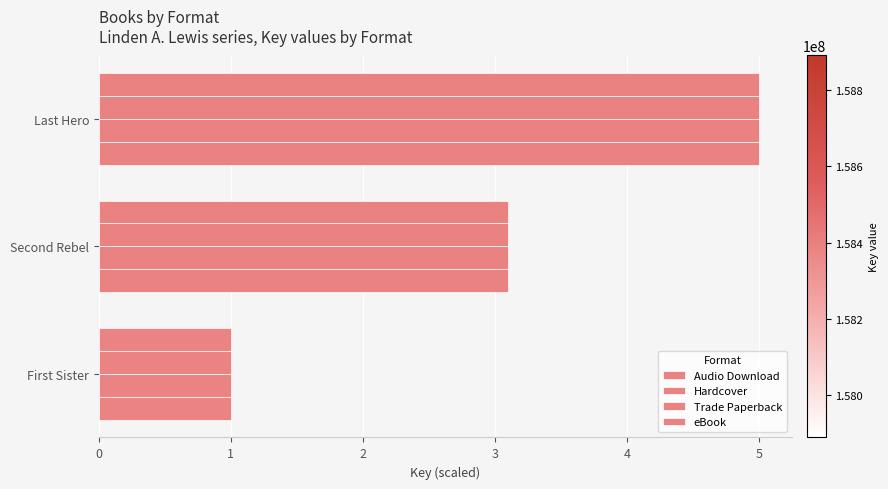

At how many categories does at least one series exceed 2?

2